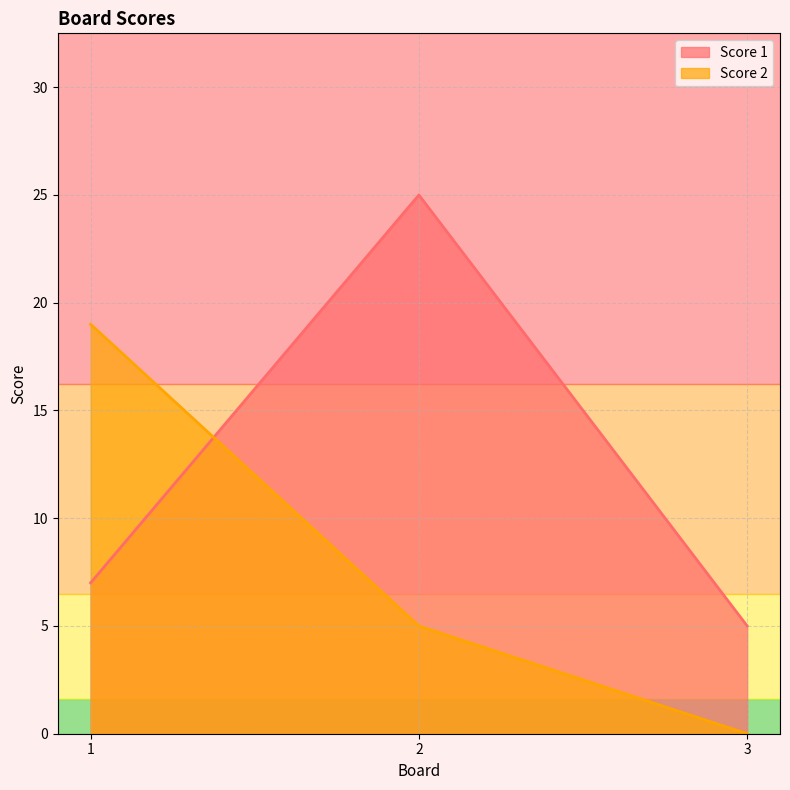

Where does the Score 2 series first go above 5?

1